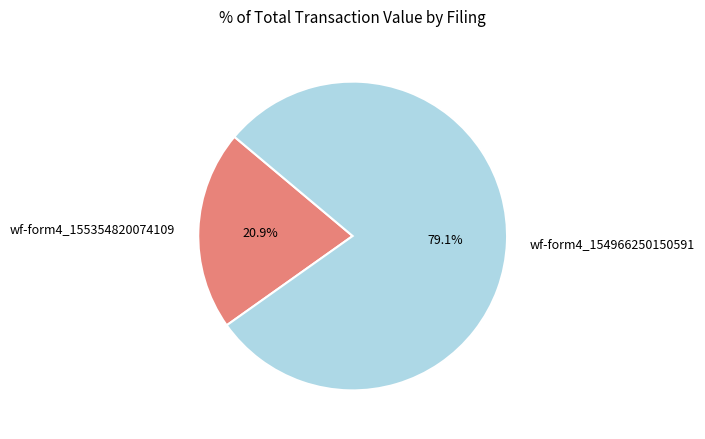

To the nearest percent, what is the difference between the largest and smallest slice percentages?

58%